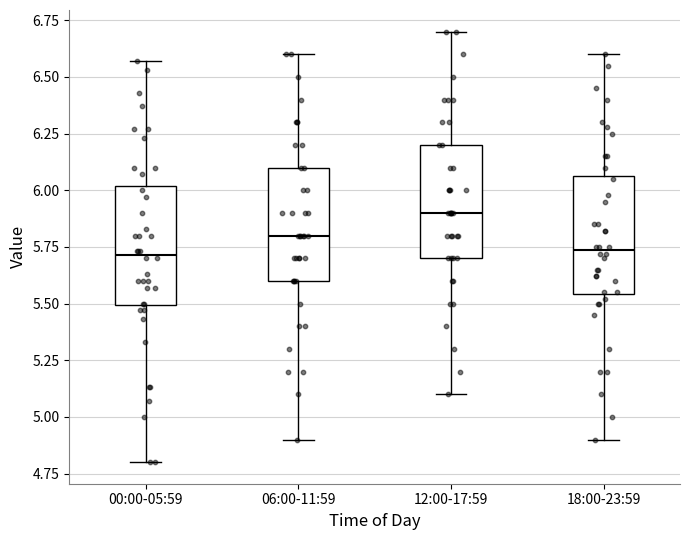

Reading left to right, transcribe this box plot: for each box, give where its median line is, the range the box spans, and where its two whiskers end, as read against the y-axis. The values are not printed on the chart, so give them approximately, as read against the axis.

00:00-05:59: median 5.70, box 5.50 to 6.00, whiskers 4.80 to 6.55
06:00-11:59: median 5.80, box 5.60 to 6.10, whiskers 4.90 to 6.60
12:00-17:59: median 5.90, box 5.70 to 6.20, whiskers 5.10 to 6.70
18:00-23:59: median 5.75, box 5.55 to 6.05, whiskers 4.90 to 6.60